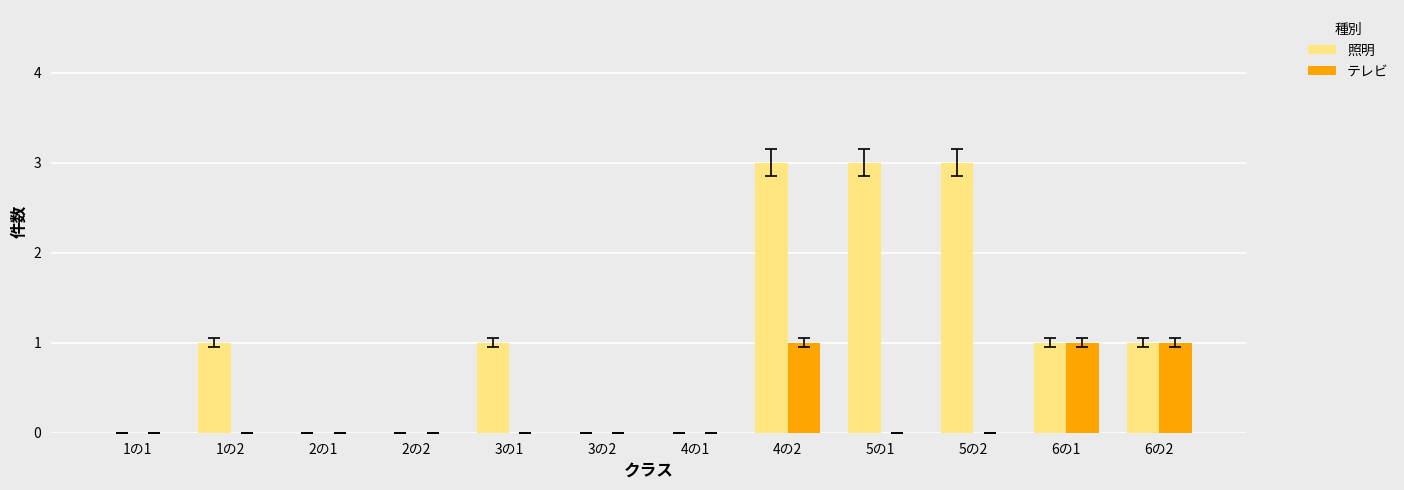

At which category is the sum across all series the highest?

4の2